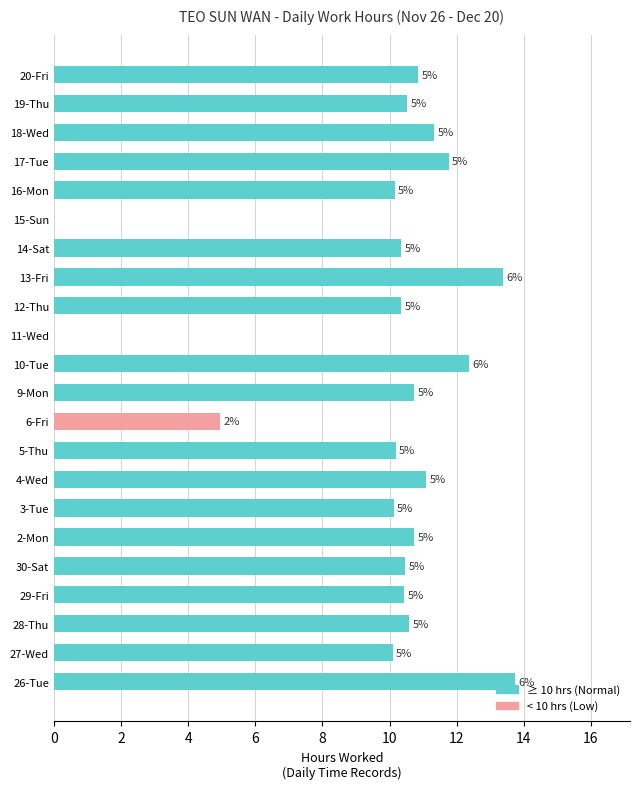

What is the greatest value displayed?

13.7